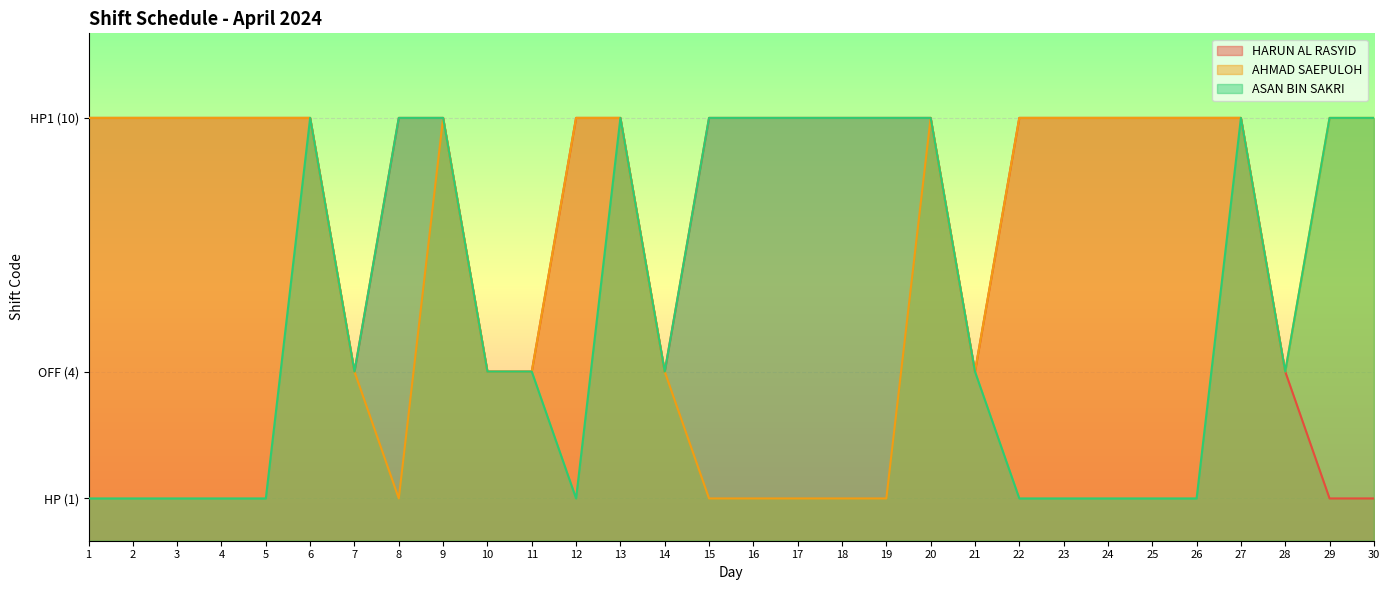

True or false: ASAN BIN SAKRI has a value of 10 at 17.

True